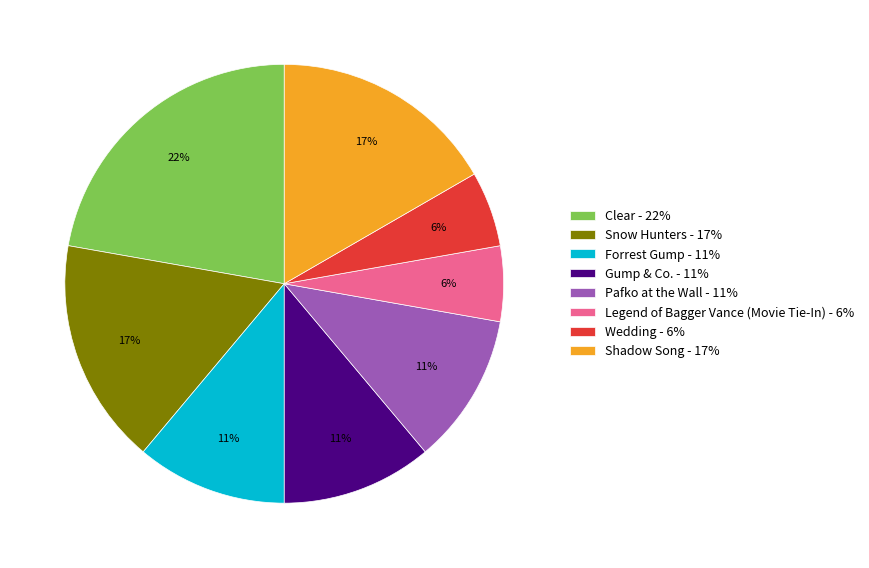

Is Clear - 22% the majority of the pie?

No